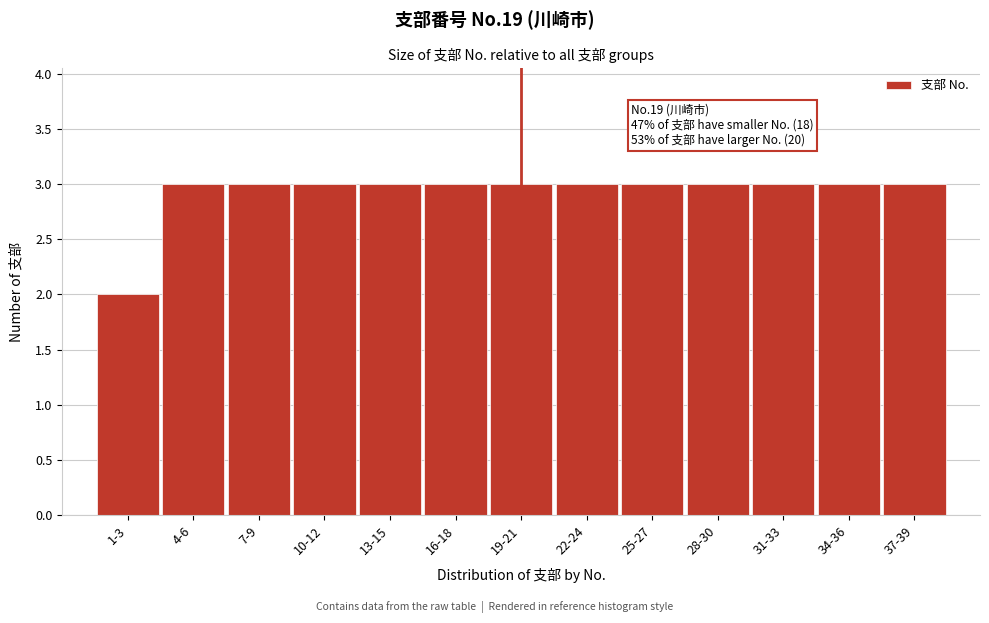

Reading left to right, extract all data points from this chart.

2	3	3	3	3	3	3	3	3	3	3	3	3